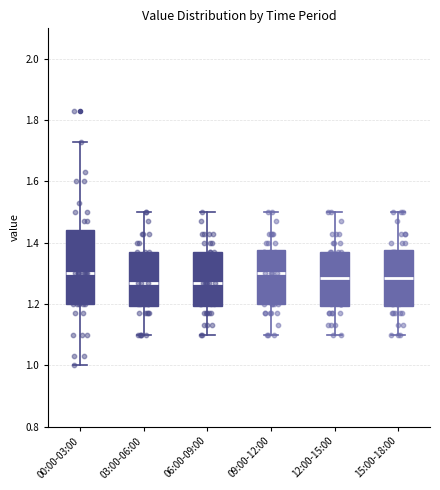

Where is the lower edge of the box for 03:00-06:00 on the y-axis? The values are not printed on the chart, so give them approximately, as read against the axis.

1.20